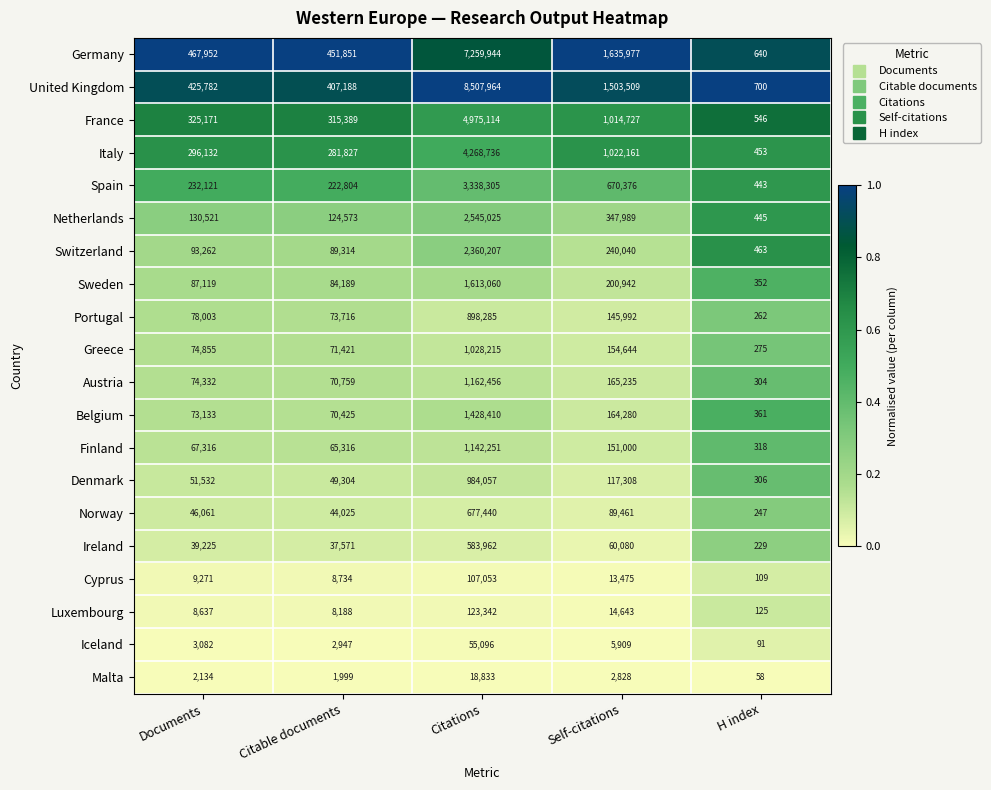

Which series has the largest range (max minus min)?

United Kingdom